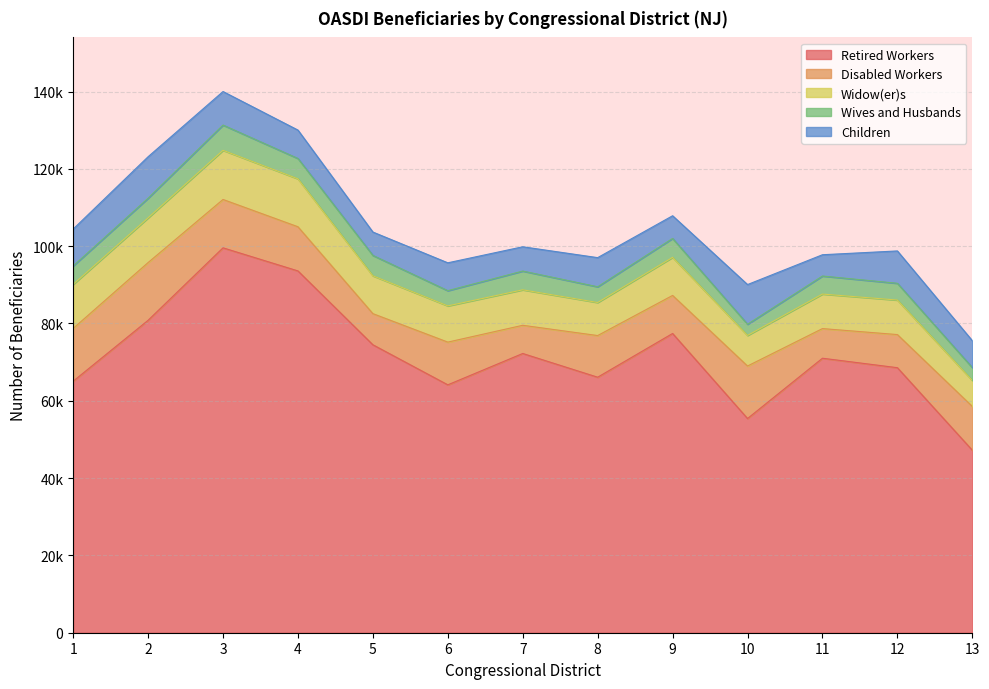

True or false: Disabled Workers has more than 1 points higher than both neighbors.

True